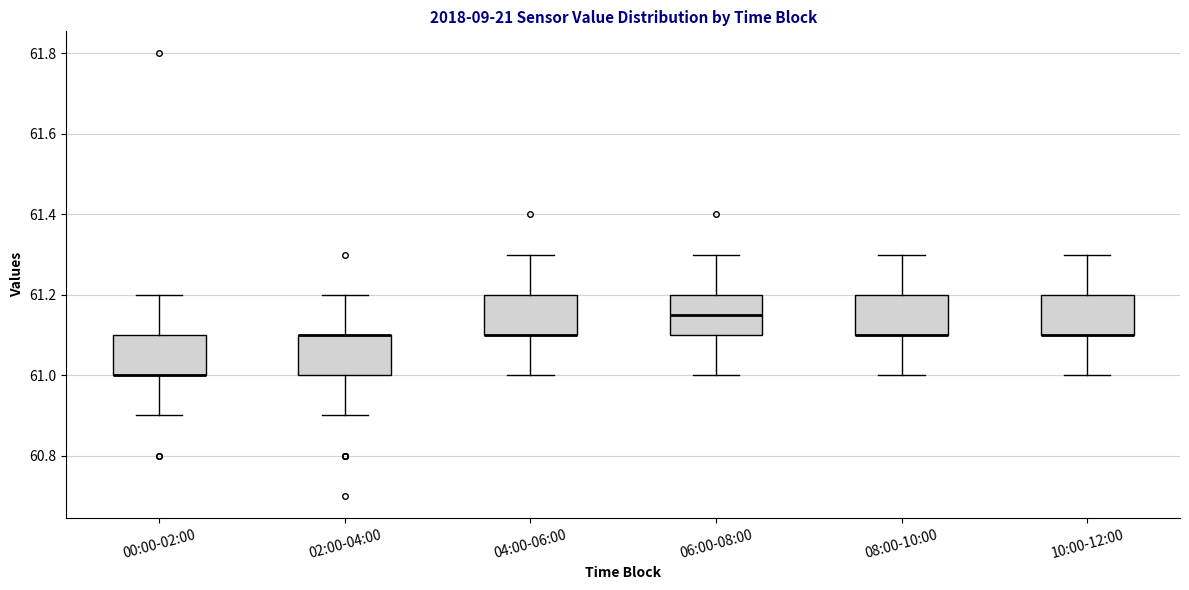

Reading left to right, read every box against the y-axis: the position of its median line, the range the box covers, and the ends of its whiskers. The values are not printed on the chart, so give them approximately, as read against the axis.

00:00-02:00: median 61.00 (drawn on the box's lower edge), box 61.00 to 61.10, whiskers 60.90 to 61.20
02:00-04:00: median 61.10 (drawn on the box's upper edge), box 61.00 to 61.10, whiskers 60.90 to 61.20
04:00-06:00: median 61.10 (drawn on the box's lower edge), box 61.10 to 61.20, whiskers 61.00 to 61.30
06:00-08:00: median 61.16, box 61.10 to 61.20, whiskers 61.00 to 61.30
08:00-10:00: median 61.10 (drawn on the box's lower edge), box 61.10 to 61.20, whiskers 61.00 to 61.30
10:00-12:00: median 61.10 (drawn on the box's lower edge), box 61.10 to 61.20, whiskers 61.00 to 61.30